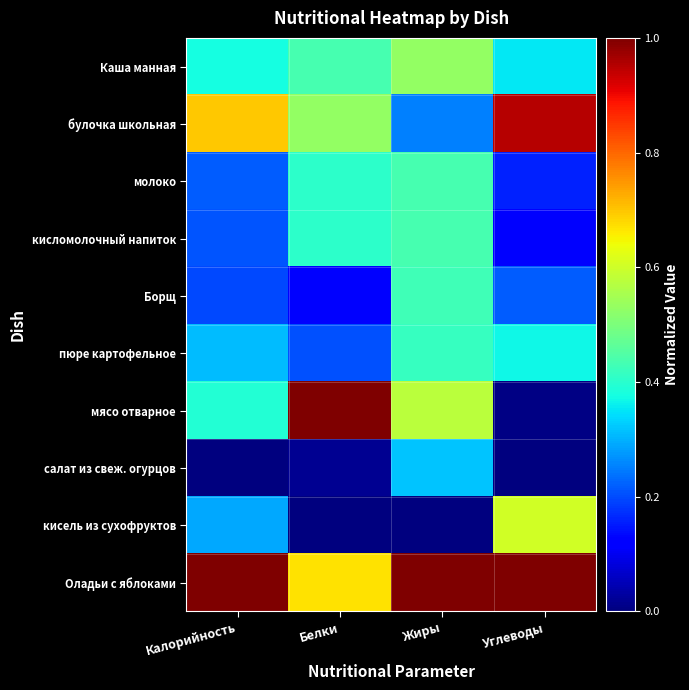

Rank the series by their maximum value, from lowest to highest.

салат из свеж. огурцов, пюре картофельное, Борщ, молоко, кисломолочный напиток, Каша манная, кисель из сухофруктов, булочка школьная, мясо отварное, Оладьи с яблоками